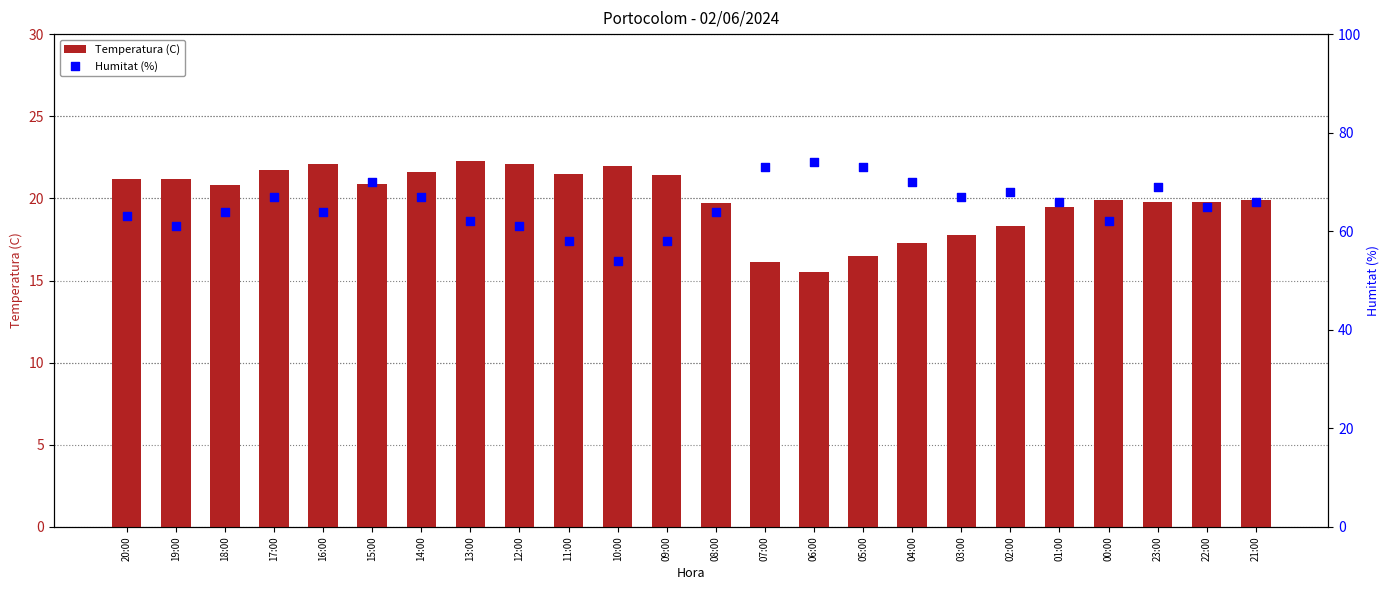

Is the value of Humitat (%) at 12:00 greater than the value of Temperatura (C) at 14:00?

Yes